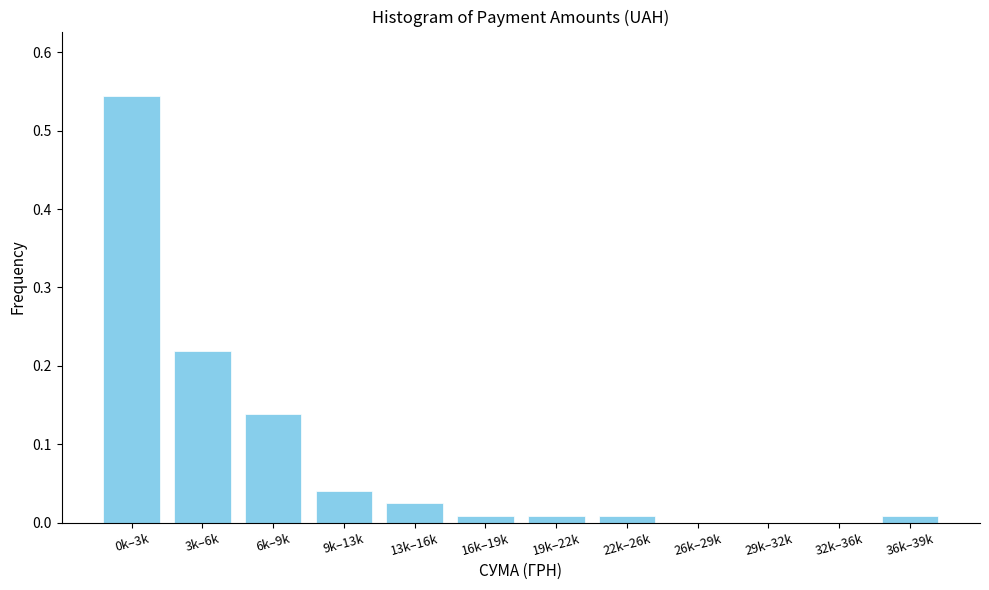

What is the sum of all values?

1.0